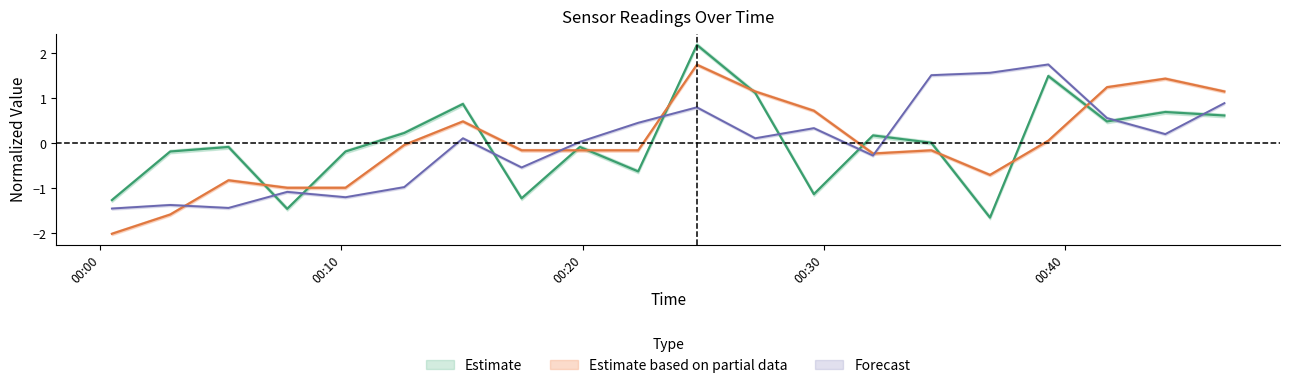

How many distinct data groups are displayed?

3